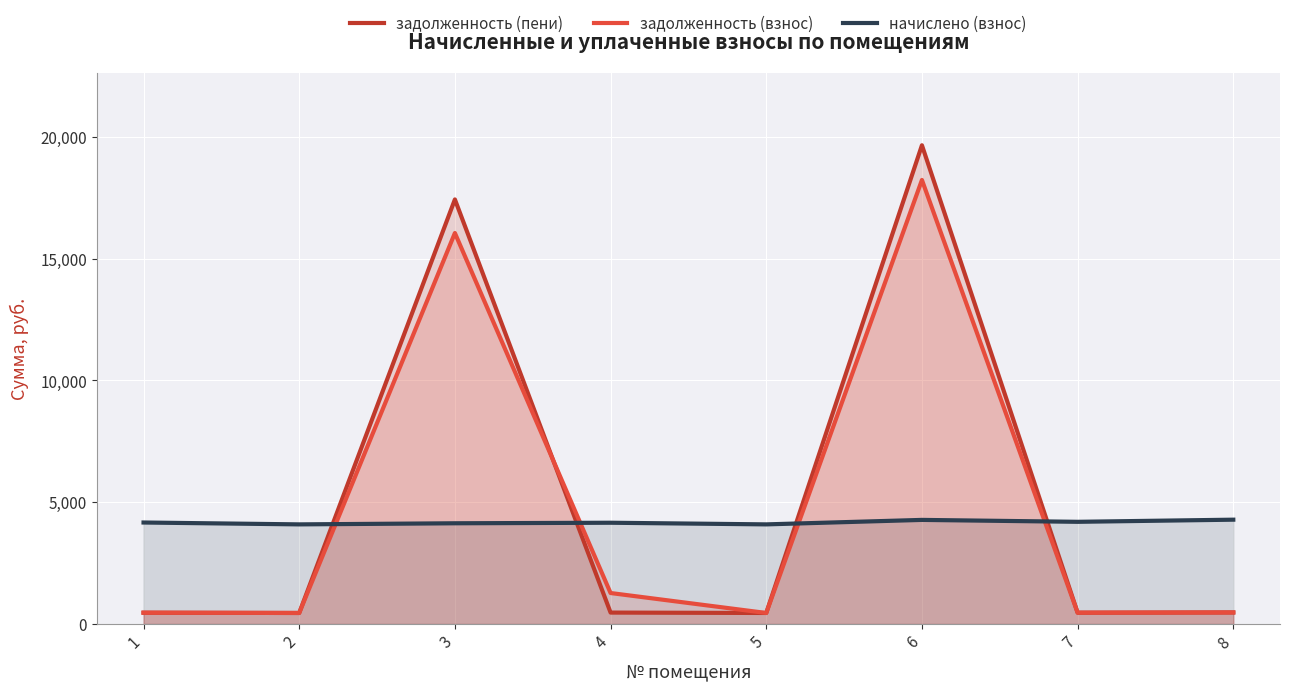

What is the sum of all начислено (взнос) values?

33404.0